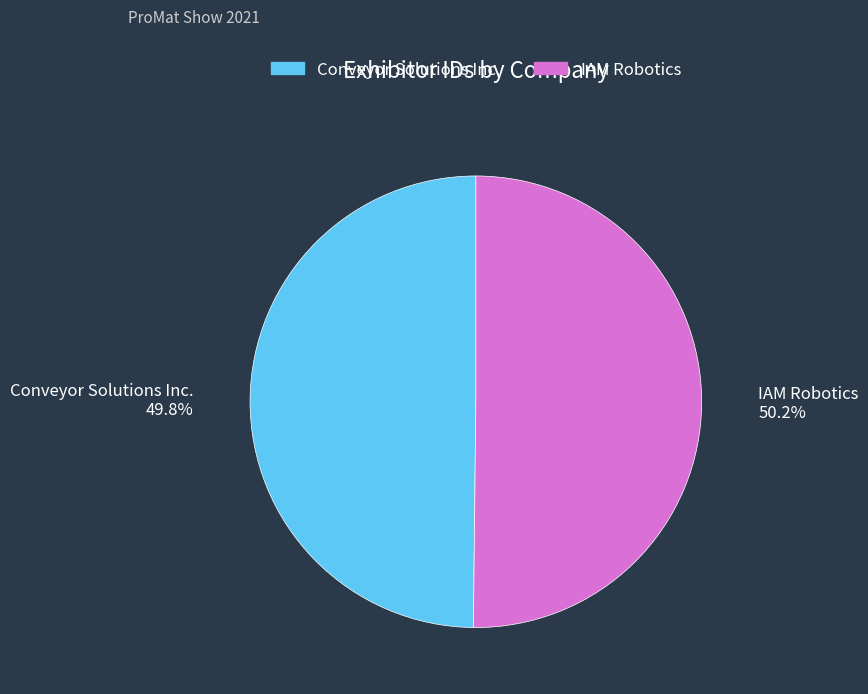

Is there a majority slice in this chart?

Yes